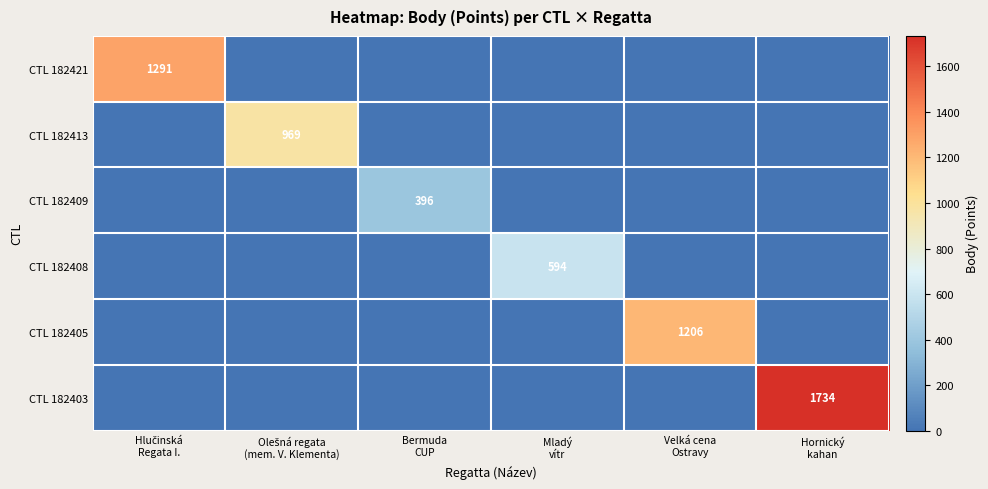

How many data points does each series have?

6